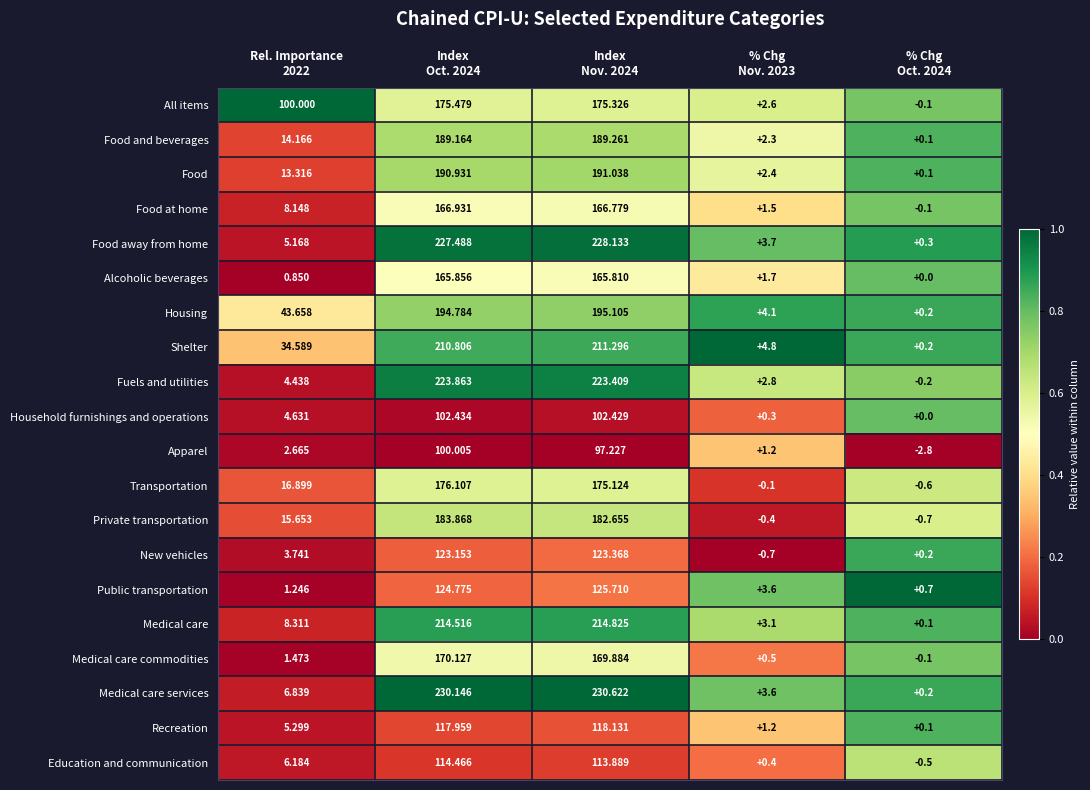

Which series has the largest total across all categories?

Medical care services